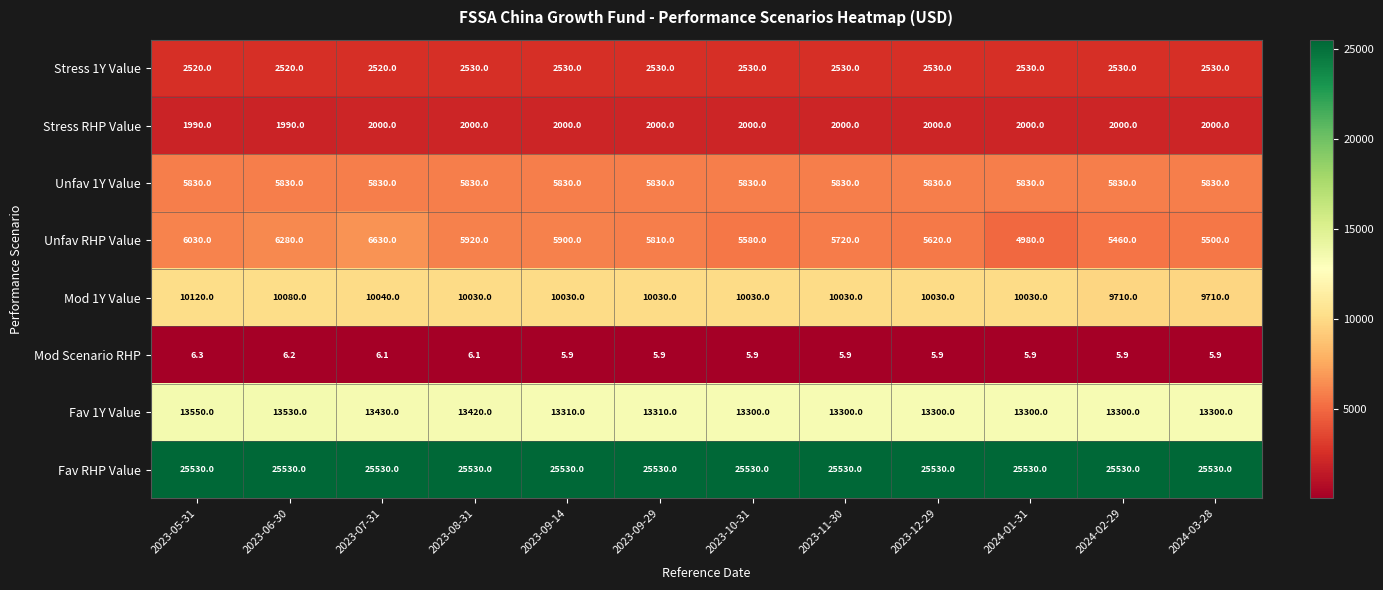

What is the smallest value displayed?

5.9